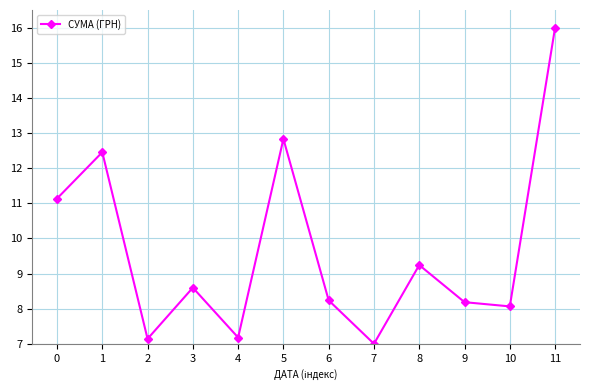

What is the value of the 1st point from the left?

11.1